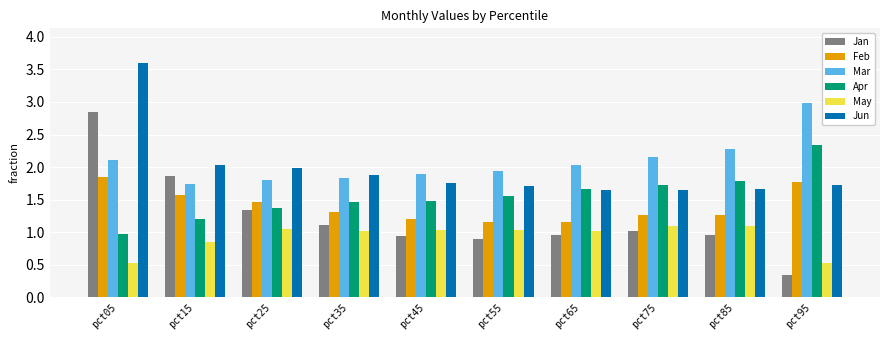

What is the sum of the Jun values at pct65 and pct45?

3.4